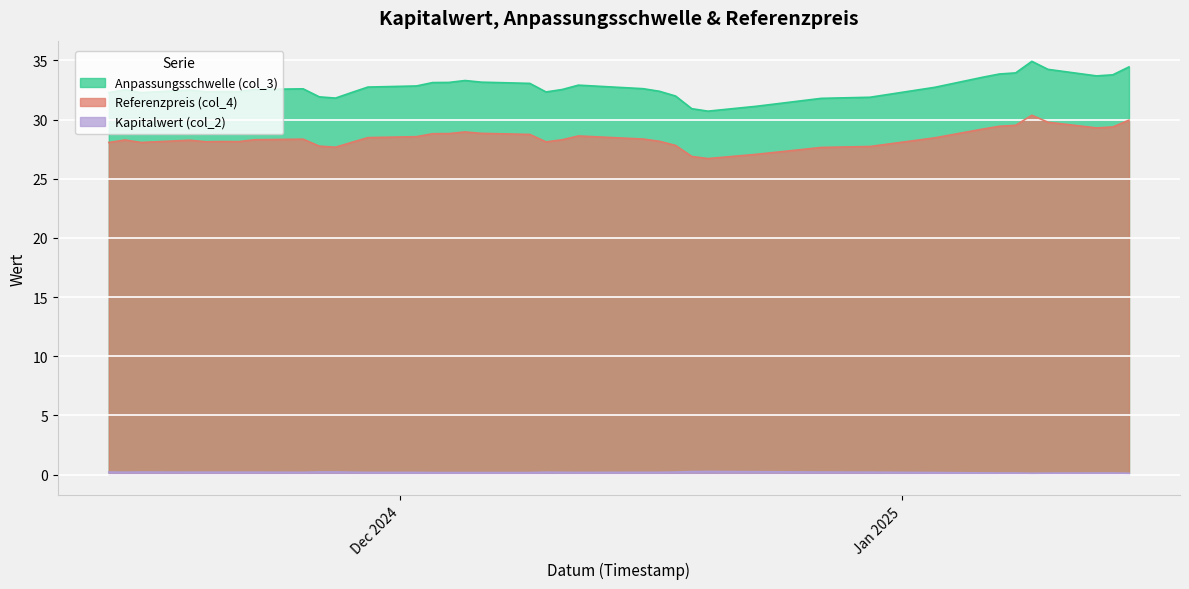

Reading left to right, list all the values displayed in this chart.

Anpassungsschwelle (col_3): 2025-01-15=34.5	2025-01-14=33.8	2025-01-13=33.7	2025-01-10=34.2	2025-01-09=34.9	2025-01-08=33.9	2025-01-07=33.9	2025-01-06=33.6	2025-01-03=32.7	2024-12-30=31.9	2024-12-27=31.8	2024-12-23=31.1	2024-12-20=30.7	2024-12-19=30.9	2024-12-18=32.0	2024-12-17=32.4	2024-12-16=32.6	2024-12-12=32.9	2024-12-11=32.5	2024-12-10=32.3	2024-12-09=33.1	2024-12-06=33.2	2024-12-05=33.3	2024-12-04=33.1	2024-12-03=33.1	2024-12-02=32.8	2024-11-29=32.8	2024-11-28=32.3	2024-11-27=31.8	2024-11-26=31.9	2024-11-25=32.6	2024-11-22=32.5	2024-11-21=32.4	2024-11-20=32.4	2024-11-19=32.4	2024-11-18=32.5	2024-11-15=32.3	2024-11-14=32.5	2024-11-13=32.3
Referenzpreis (col_4): 2025-01-15=30.0	2025-01-14=29.4	2025-01-13=29.3	2025-01-10=29.8	2025-01-09=30.4	2025-01-08=29.5	2025-01-07=29.4	2025-01-06=29.2	2025-01-03=28.5	2024-12-30=27.7	2024-12-27=27.6	2024-12-23=27.1	2024-12-20=26.7	2024-12-19=26.9	2024-12-18=27.8	2024-12-17=28.2	2024-12-16=28.4	2024-12-12=28.6	2024-12-11=28.3	2024-12-10=28.1	2024-12-09=28.8	2024-12-06=28.8	2024-12-05=29.0	2024-12-04=28.8	2024-12-03=28.8	2024-12-02=28.6	2024-11-29=28.5	2024-11-28=28.1	2024-11-27=27.7	2024-11-26=27.8	2024-11-25=28.4	2024-11-22=28.3	2024-11-21=28.1	2024-11-20=28.1	2024-11-19=28.1	2024-11-18=28.3	2024-11-15=28.1	2024-11-14=28.3	2024-11-13=28.1
Kapitalwert (col_2): 2025-01-15=0.1	2025-01-14=0.1	2025-01-13=0.1	2025-01-10=0.1	2025-01-09=0.1	2025-01-08=0.1	2025-01-07=0.1	2025-01-06=0.1	2025-01-03=0.2	2024-12-30=0.2	2024-12-27=0.2	2024-12-23=0.2	2024-12-20=0.3	2024-12-19=0.3	2024-12-18=0.2	2024-12-17=0.2	2024-12-16=0.2	2024-12-12=0.2	2024-12-11=0.2	2024-12-10=0.2	2024-12-09=0.2	2024-12-06=0.2	2024-12-05=0.2	2024-12-04=0.2	2024-12-03=0.2	2024-12-02=0.2	2024-11-29=0.2	2024-11-28=0.2	2024-11-27=0.2	2024-11-26=0.2	2024-11-25=0.2	2024-11-22=0.2	2024-11-21=0.2	2024-11-20=0.2	2024-11-19=0.2	2024-11-18=0.2	2024-11-15=0.2	2024-11-14=0.2	2024-11-13=0.2